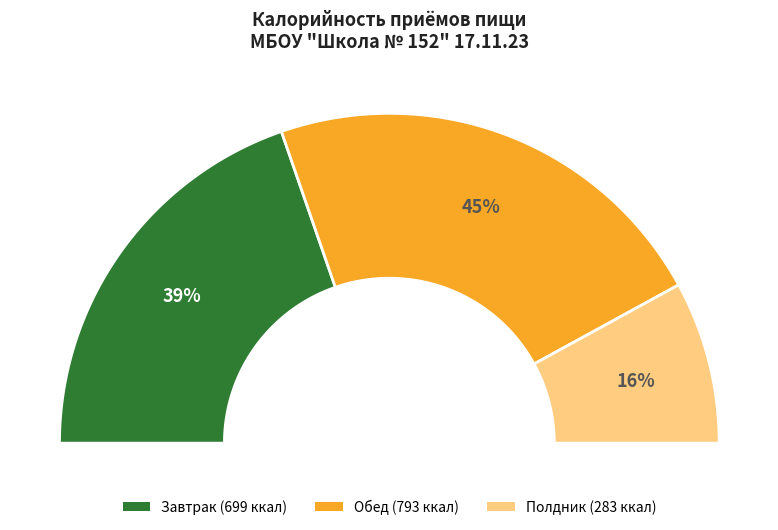

To the nearest percent, what percentage of the pie is Обед?

45%